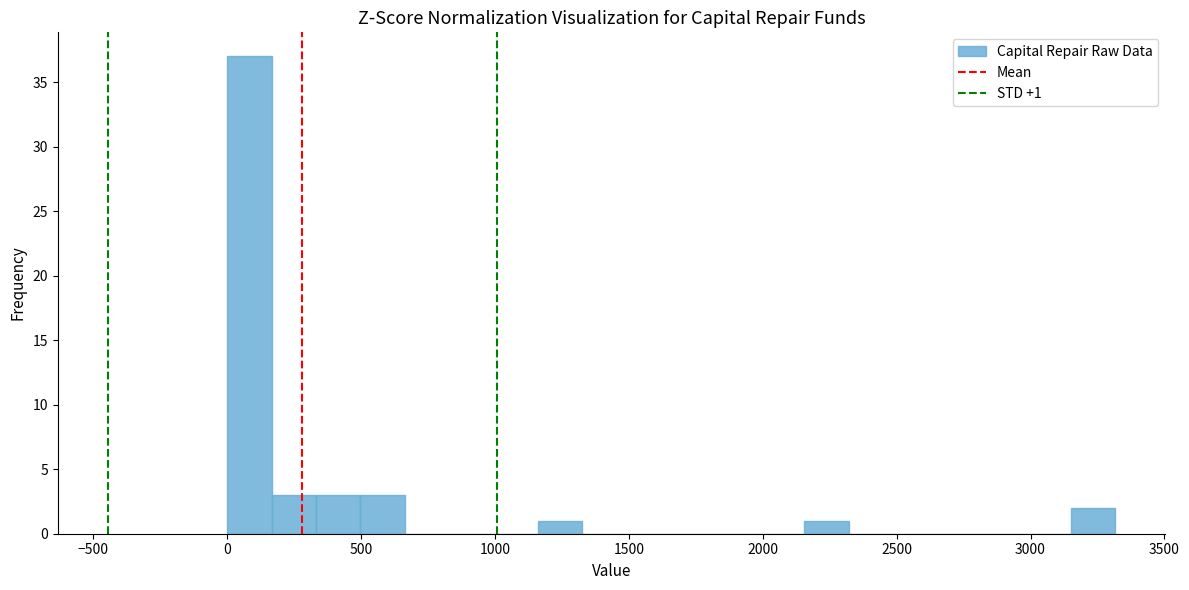

Around what value on the x-axis is the tallest bar? Give the approximate position of its centre, as read against the axis.

100